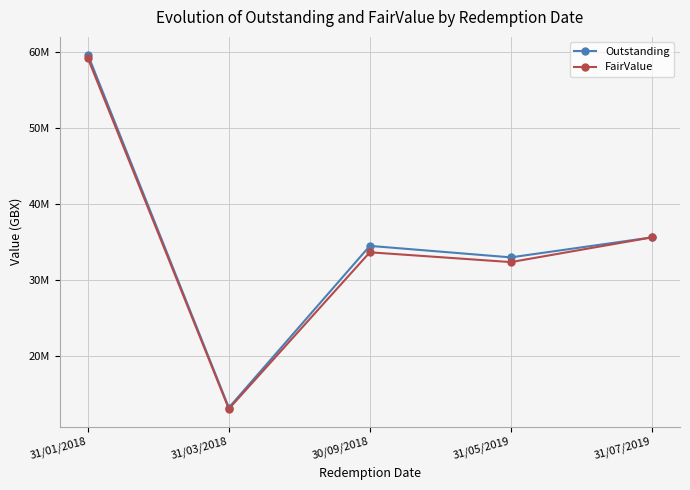

Does the chart have visible grid lines?

Yes